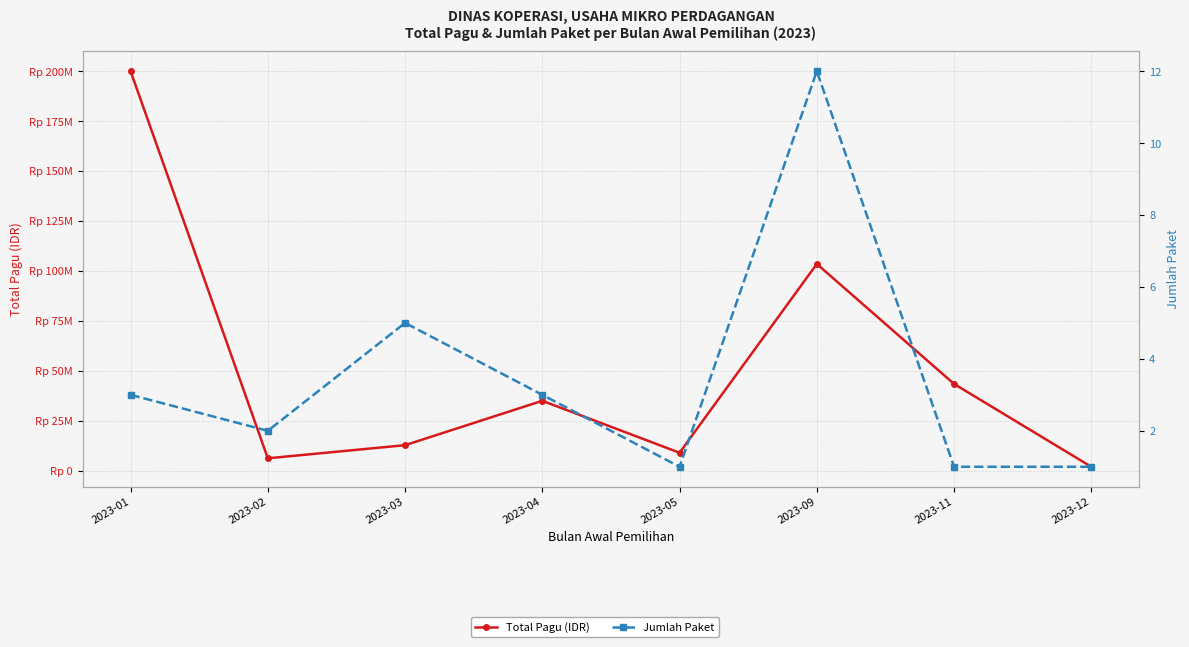

How many interior local valleys does the Total Pagu (IDR) series have?

2